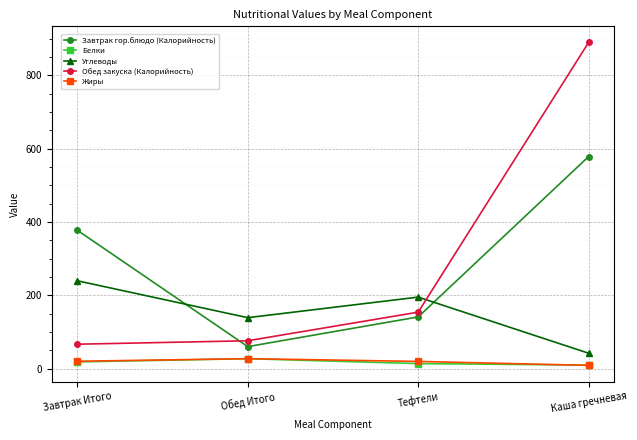

Is the value of Жиры at Тефтели greater than the value of Завтрак гор.блюдо (Калорийность) at Каша гречневая?

No